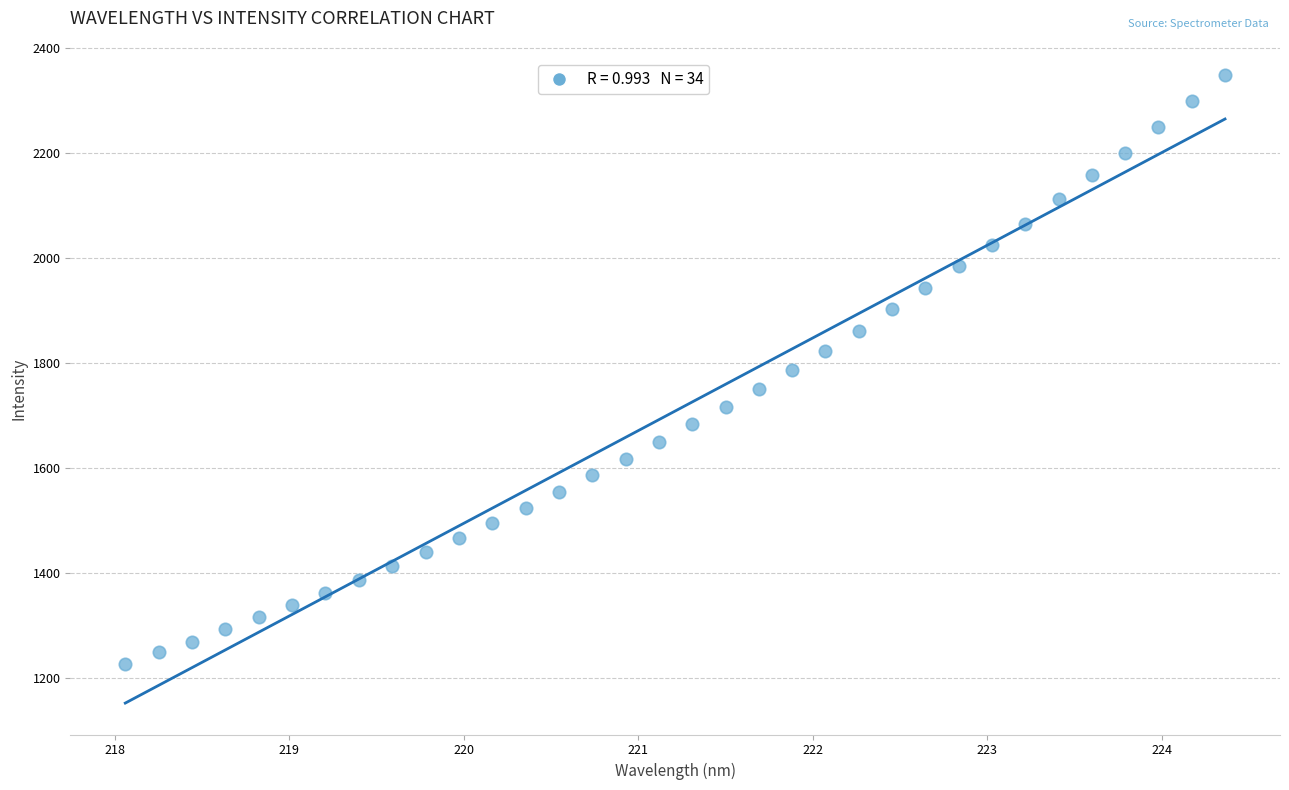

What is the range of Y values (max minus min)?

1122.7